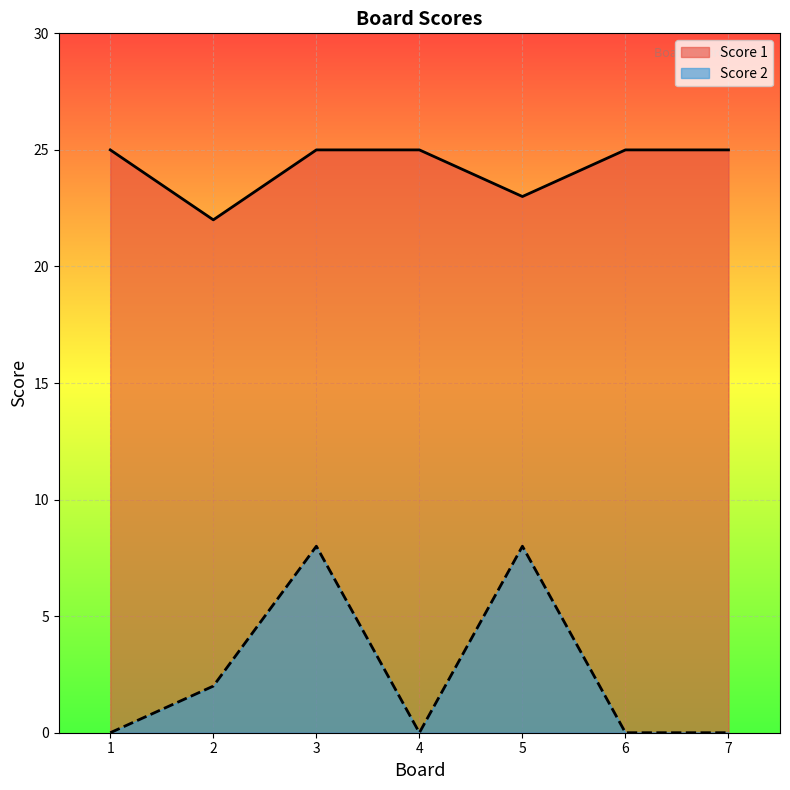

True or false: Score 2 has more than 2 points higher than both neighbors.

False